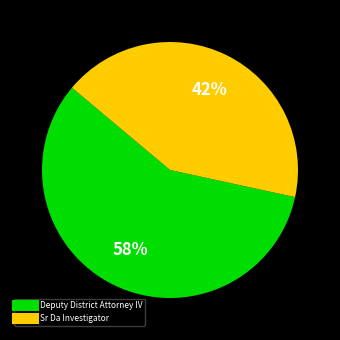

What is the largest slice in the pie chart?

Deputy District Attorney IV